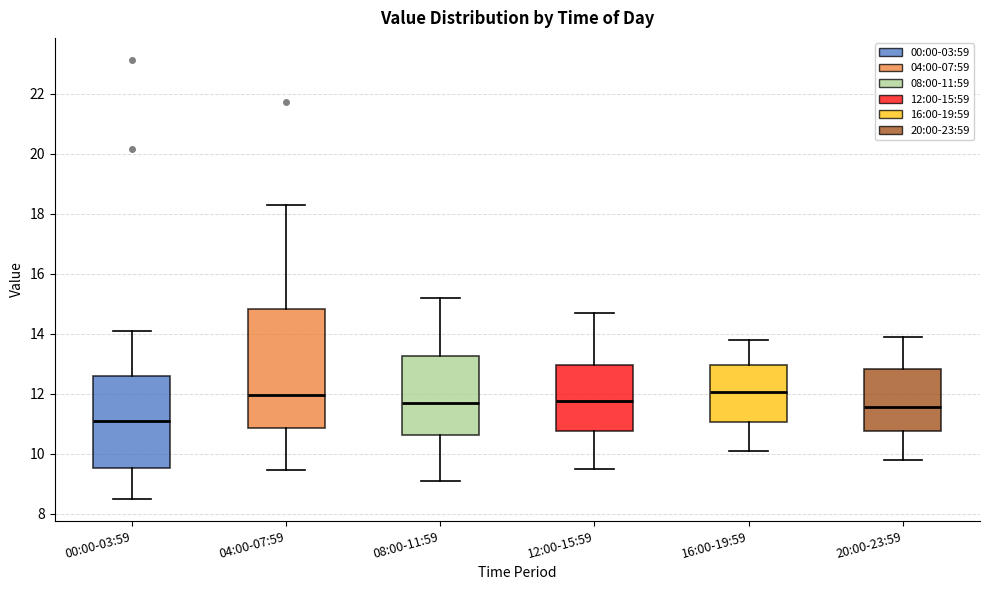

Reading left to right, read every box against the y-axis: the position of its median line, the range the box covers, and the ends of its whiskers. The values are not printed on the chart, so give them approximately, as read against the axis.

00:00-03:59: median 11.0, box 9.6 to 12.6, whiskers 8.6 to 14.2
04:00-07:59: median 12.0, box 10.8 to 14.8, whiskers 9.4 to 18.4
08:00-11:59: median 11.8, box 10.6 to 13.2, whiskers 9.2 to 15.2
12:00-15:59: median 11.8, box 10.8 to 13.0, whiskers 9.6 to 14.8
16:00-19:59: median 12.0, box 11.0 to 13.0, whiskers 10.2 to 13.8
20:00-23:59: median 11.6, box 10.8 to 12.8, whiskers 9.8 to 14.0